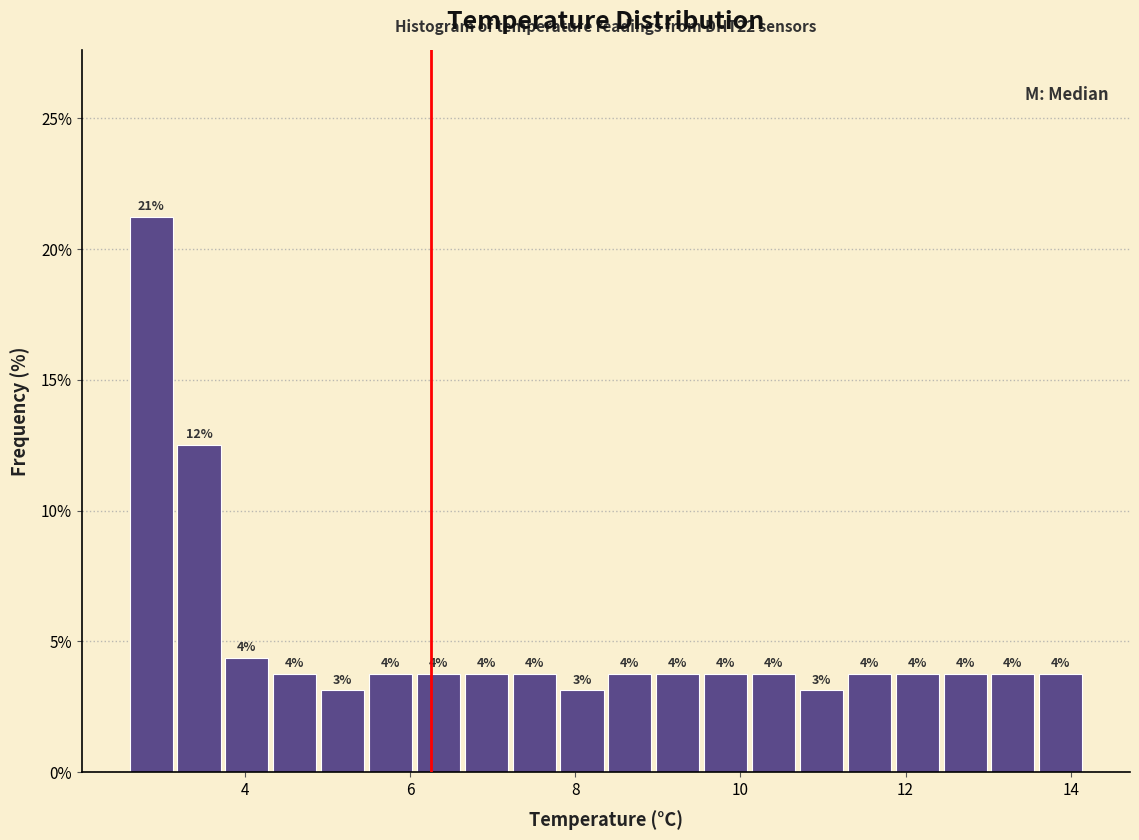

Around what value on the x-axis is the tallest bar? Give the approximate position of its centre, as read against the axis.

2.8